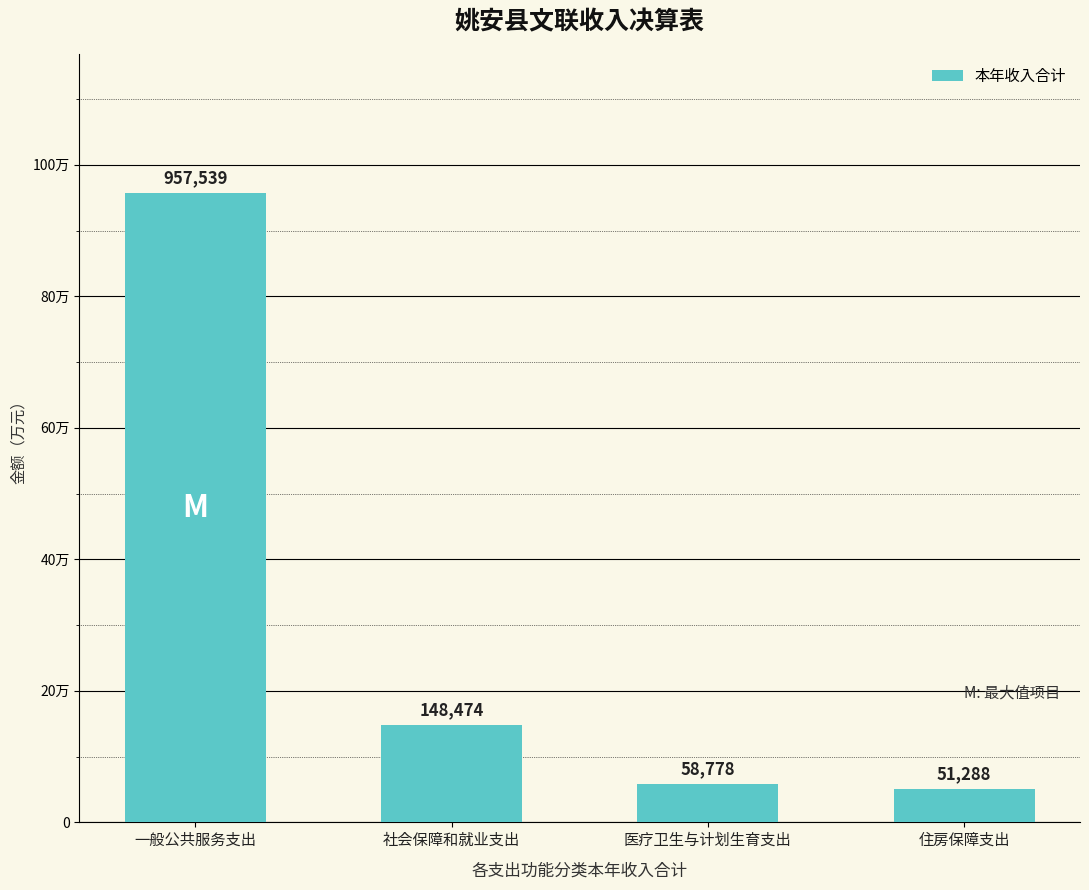

Rank the categories by value from highest to lowest.

一般公共服务支出, 社会保障和就业支出, 医疗卫生与计划生育支出, 住房保障支出